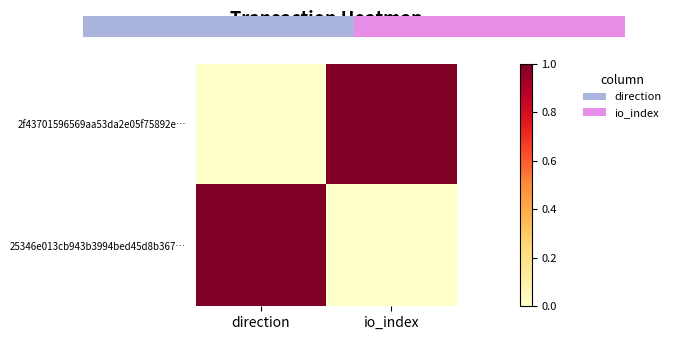

List the series in order of their peak value, highest first.

2f43701596569aa53da2e05f75892e…, 25346e013cb943b3994bed45d8b367…